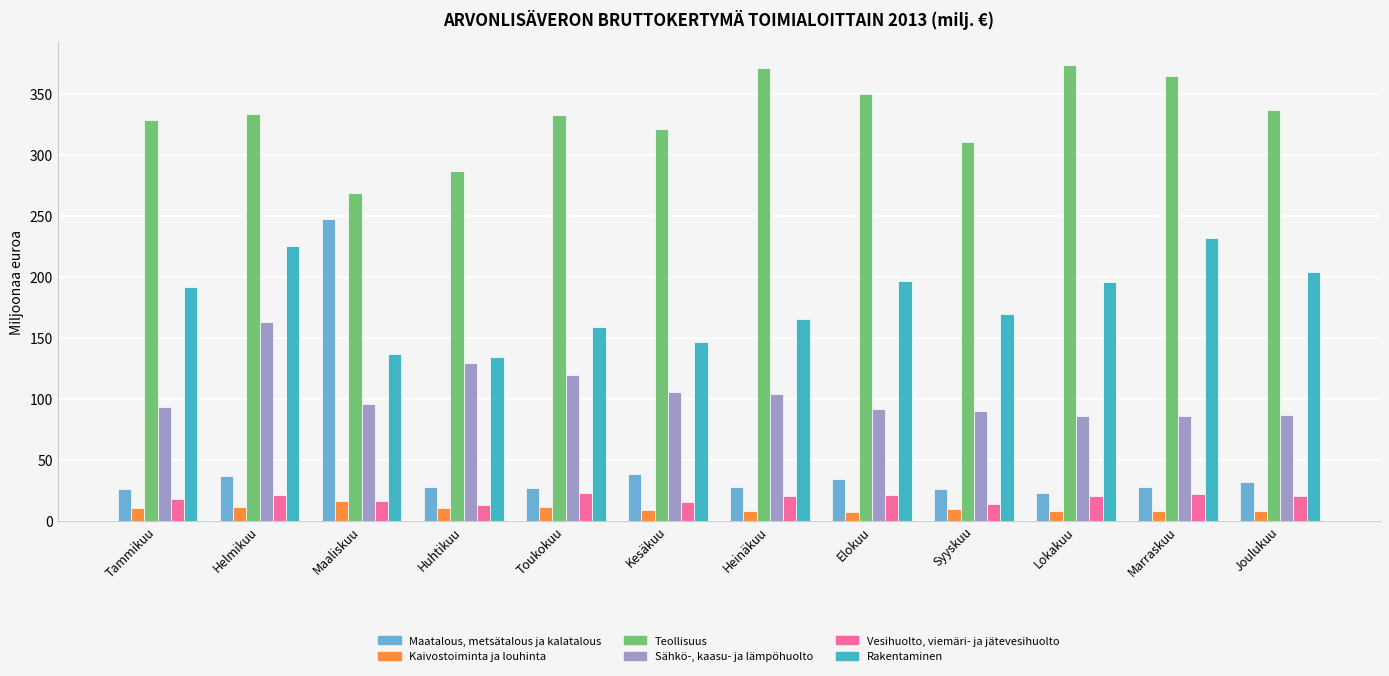

What is the value of the Kaivostoiminta ja louhinta bar at the 4th from the left?

10.3